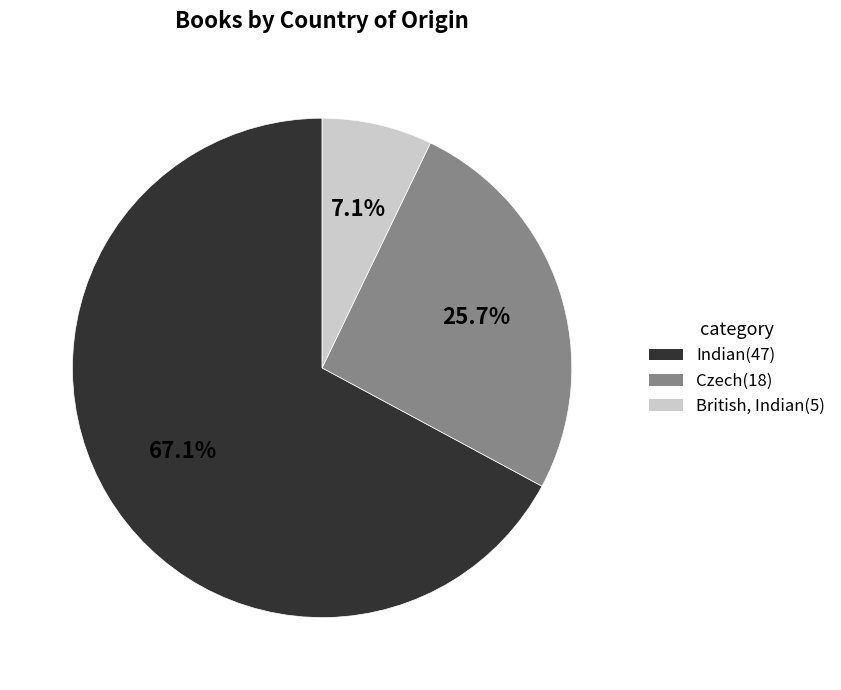

True or false: British, Indian accounts for 7% of the total.

True